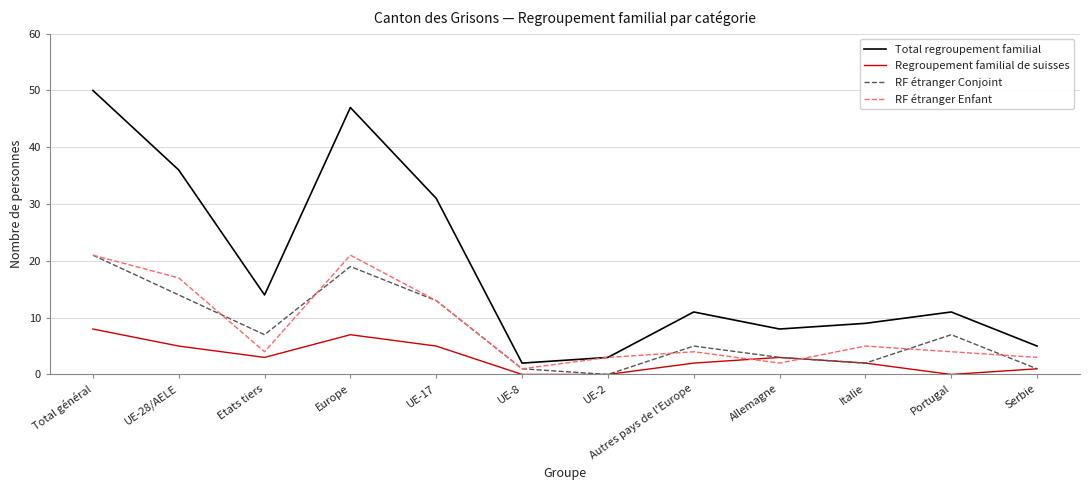

What is the maximum value for RF étranger Enfant?

21